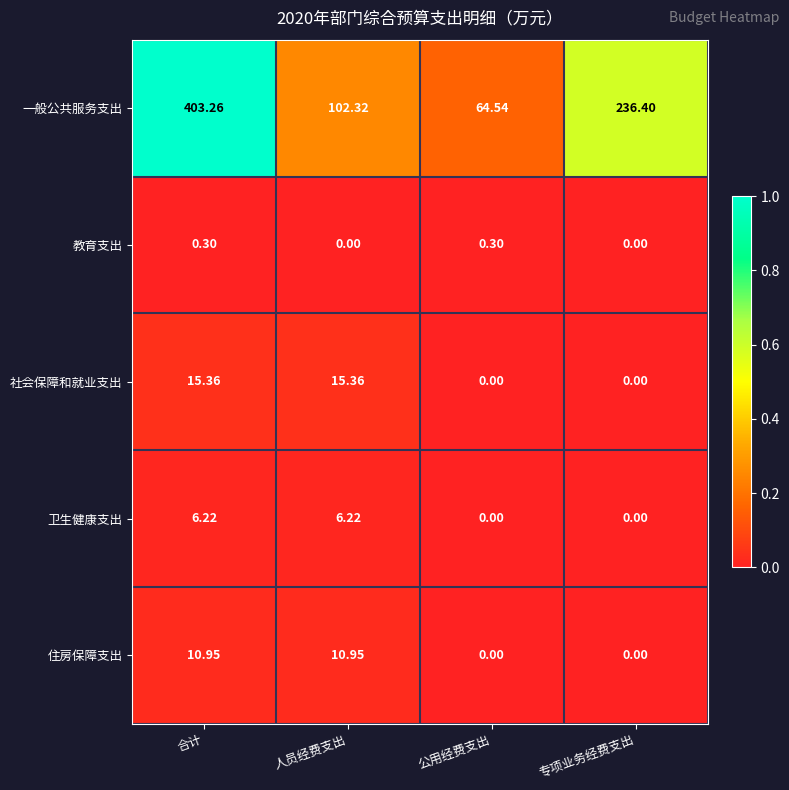

At which category is the sum across all series the highest?

合计